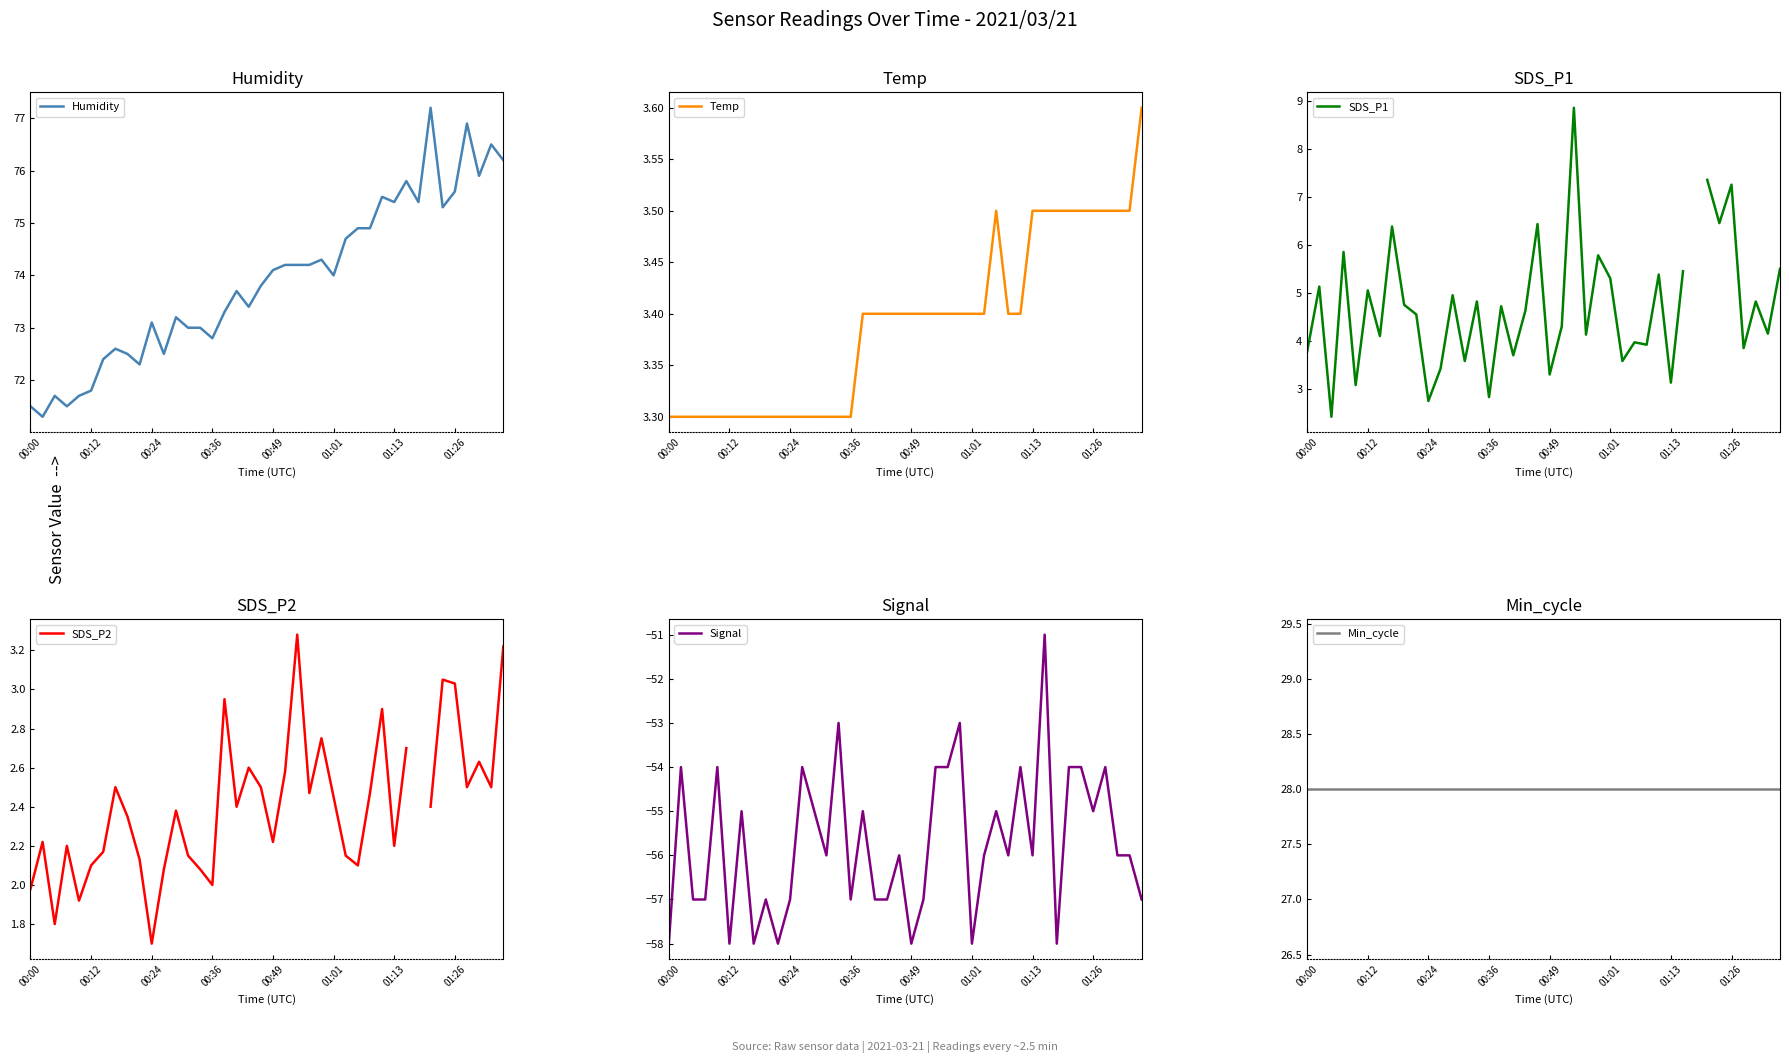

How many Signal values are between -57 and -54?

30